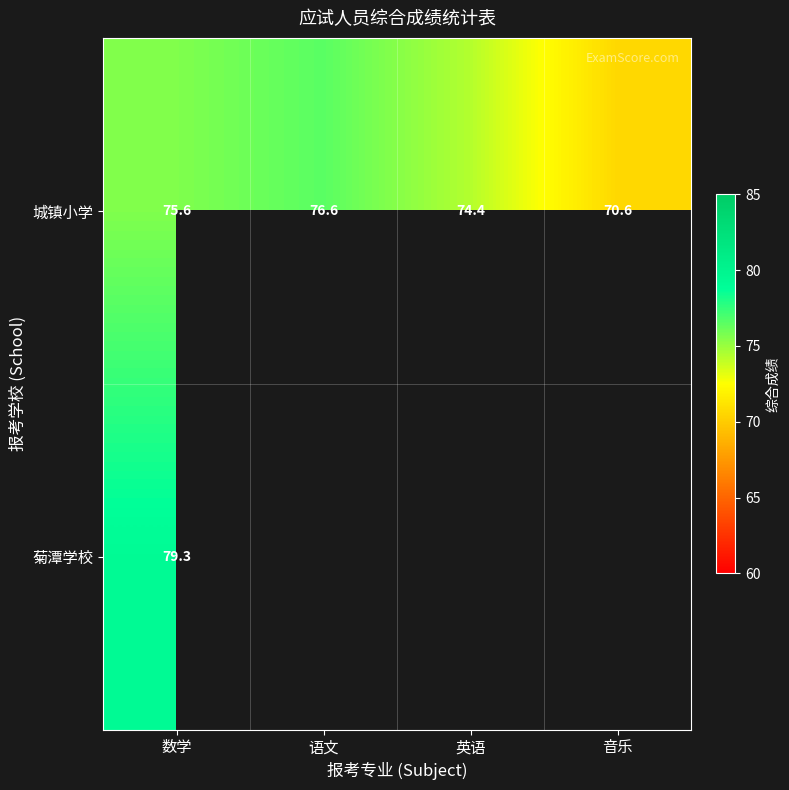

What is the difference between the highest and lowest values at 数学?

3.7